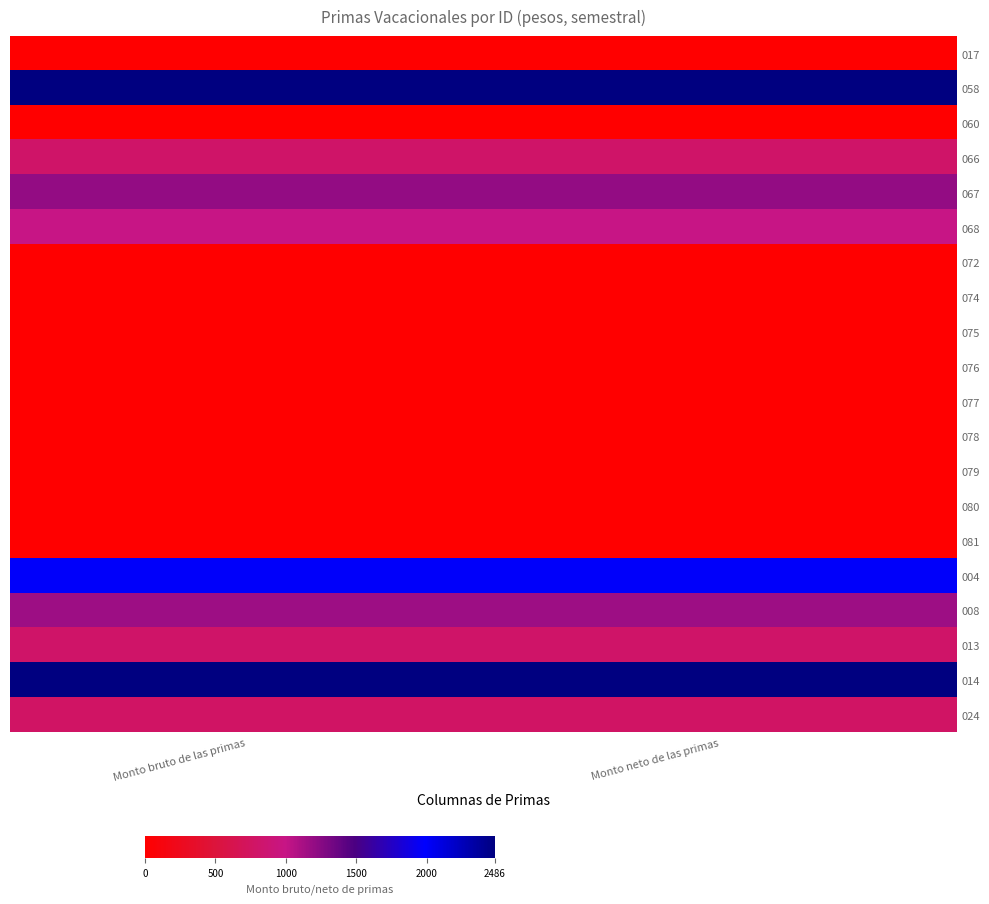

What is the total value across all series at Monto neto de las primas?

12710.1